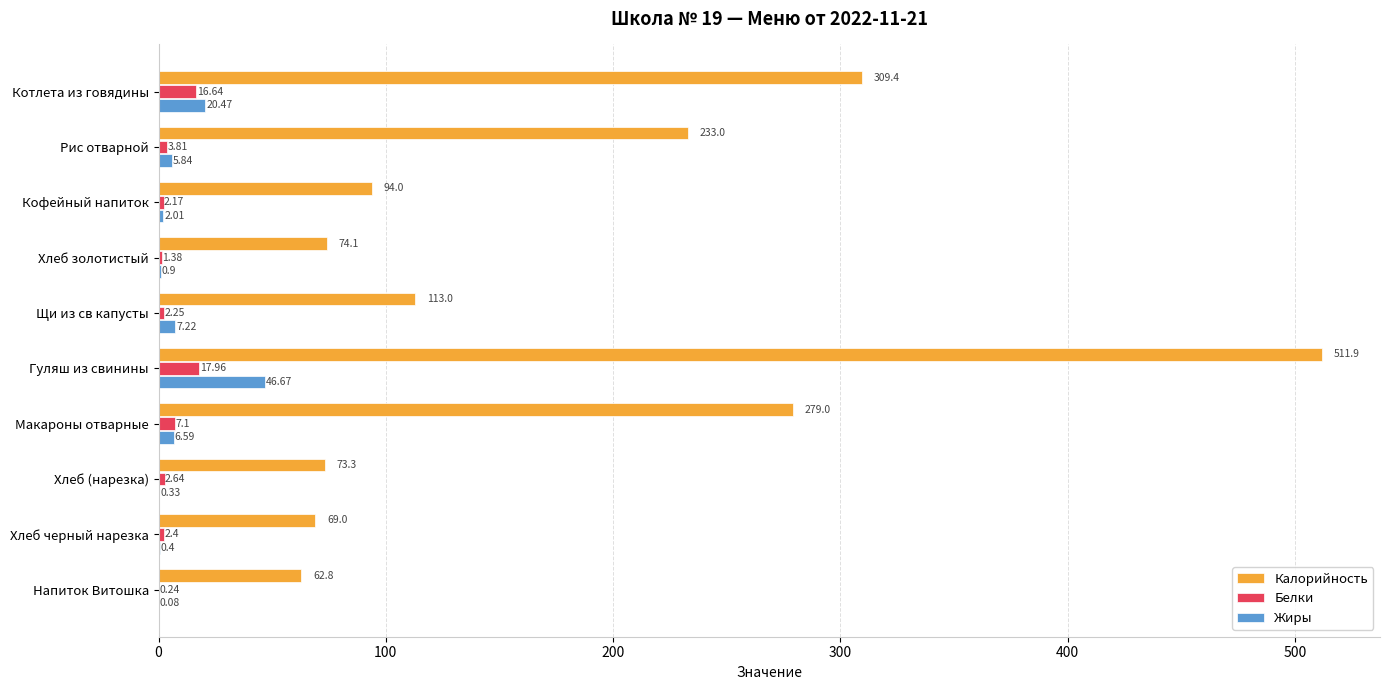

How many values in the Белки series exceed 2?

8